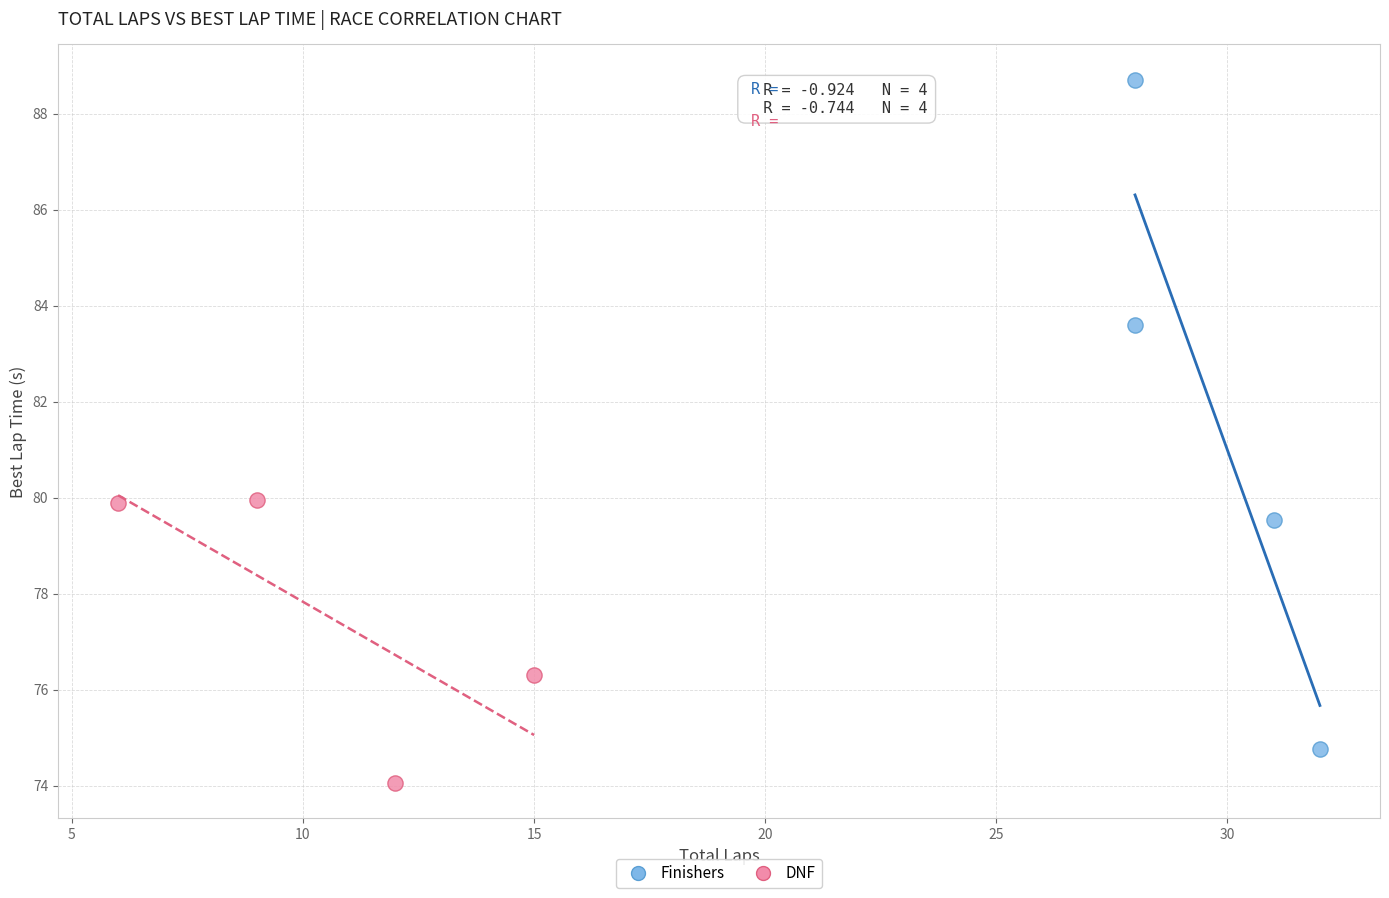

Which series has the widest spread of Y values?

Finishers